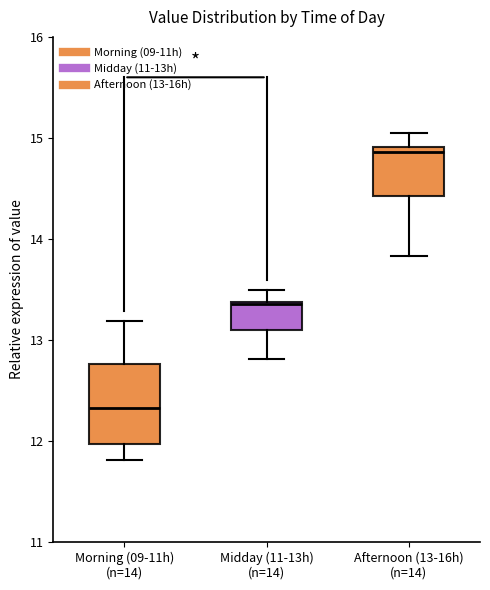

Reading left to right, read every box against the y-axis: the position of its median line, the range the box covers, and the ends of its whiskers. The values are not printed on the chart, so give them approximately, as read against the axis.

Morning (09-11h) (n=14): median 12.3, box 12.0 to 12.8, whiskers 11.8 to 13.2
Midday (11-13h) (n=14): median 13.4, box 13.1 to 13.4, whiskers 12.8 to 13.5
Afternoon (13-16h) (n=14): median 14.9 (just below the box's upper edge), box 14.4 to 14.9, whiskers 13.8 to 15.1